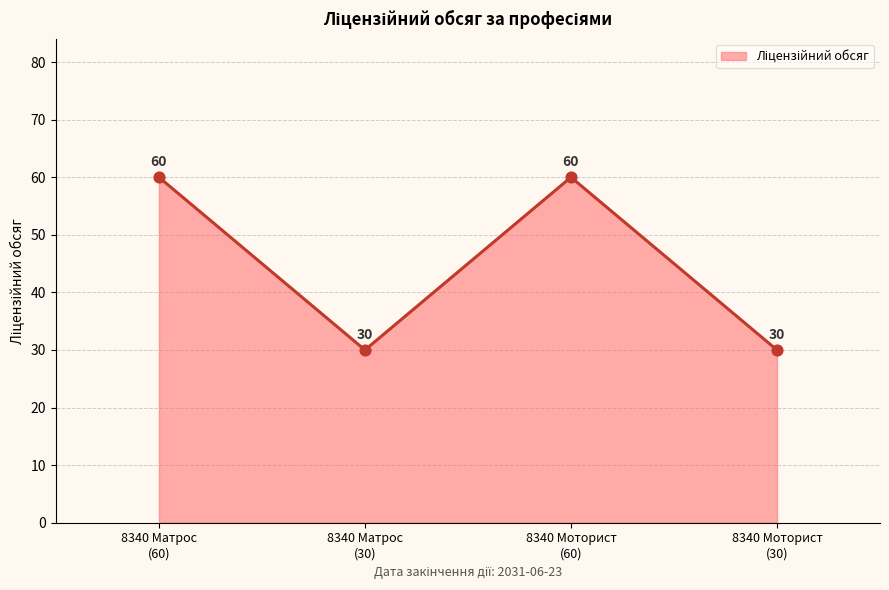

Is the value of 8340 Матрос at 2031-06-23 greater than the value of 8340 Моторист (машиніст) at 2031-06-23?

No